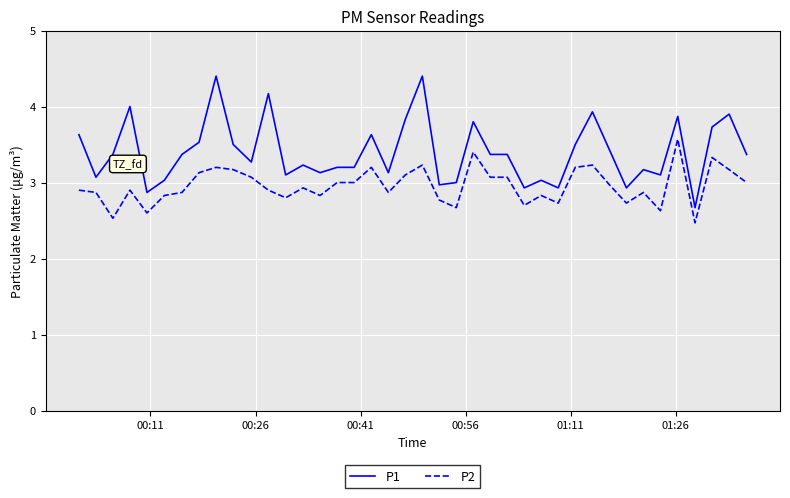

What is the difference between the maximum and minimum values in the P2 series?

1.1